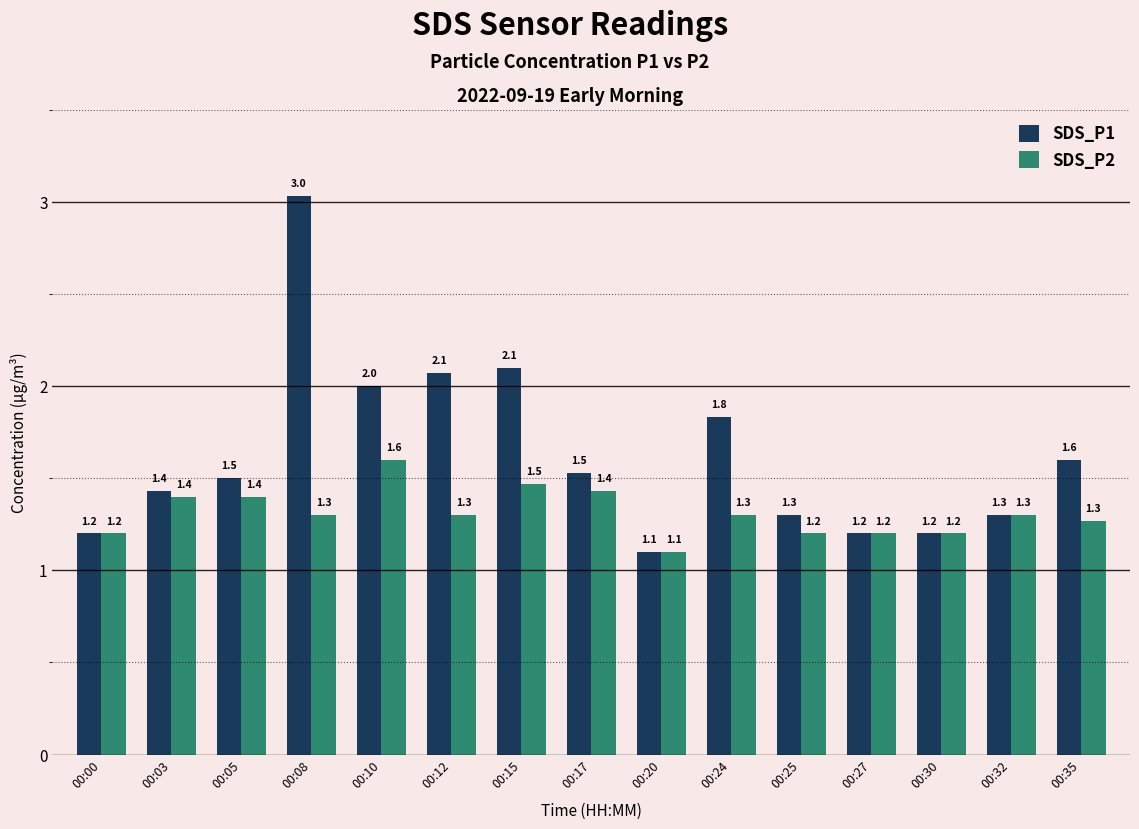

What is the value of the SDS_P1 bar at the 10th from the left?

1.8